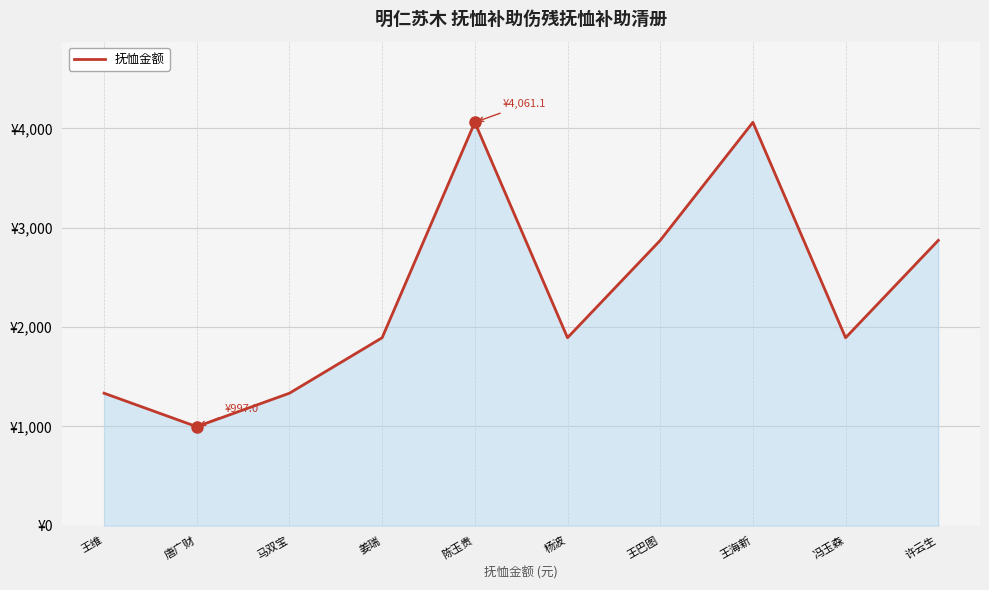

Which category has the lowest value across all series?

唐广财